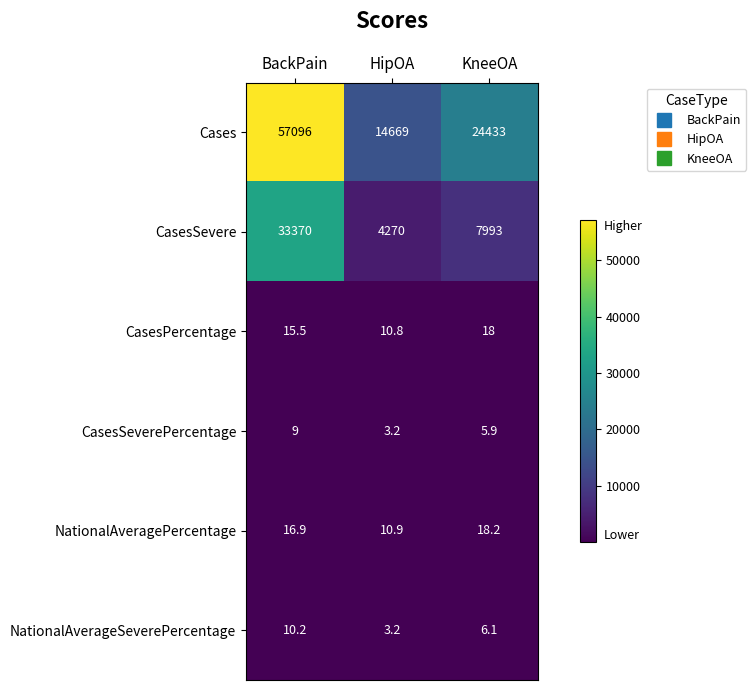

Which label corresponds to the largest value in the chart?

BackPain